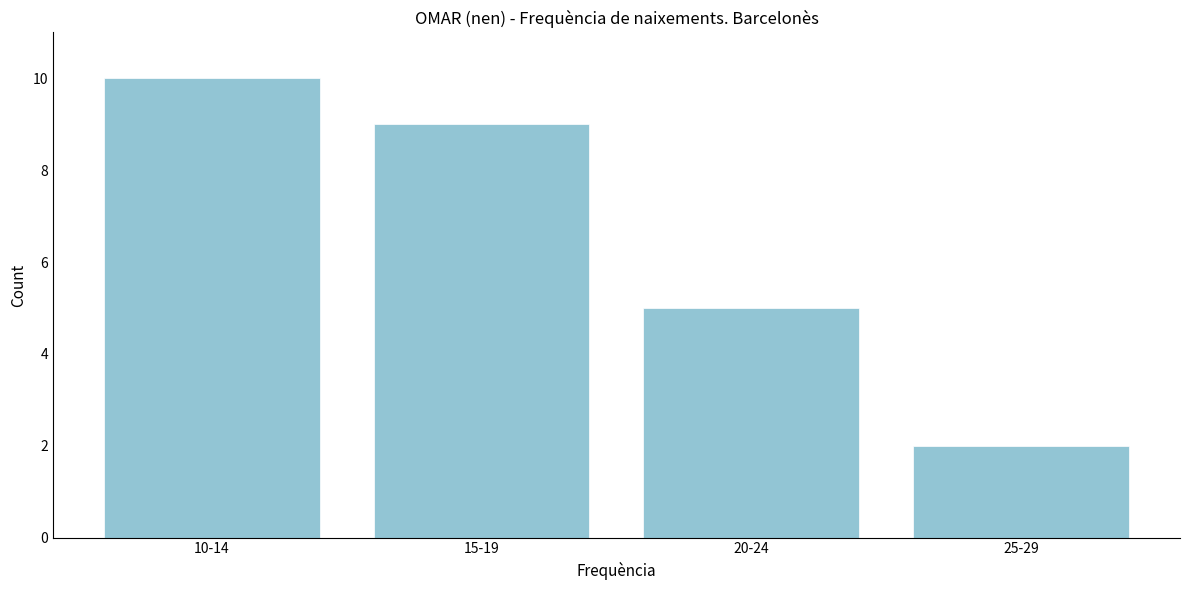

Reading right to left, transcribe all the data shown in this chart.

25-29=2	20-24=5	15-19=9	10-14=10